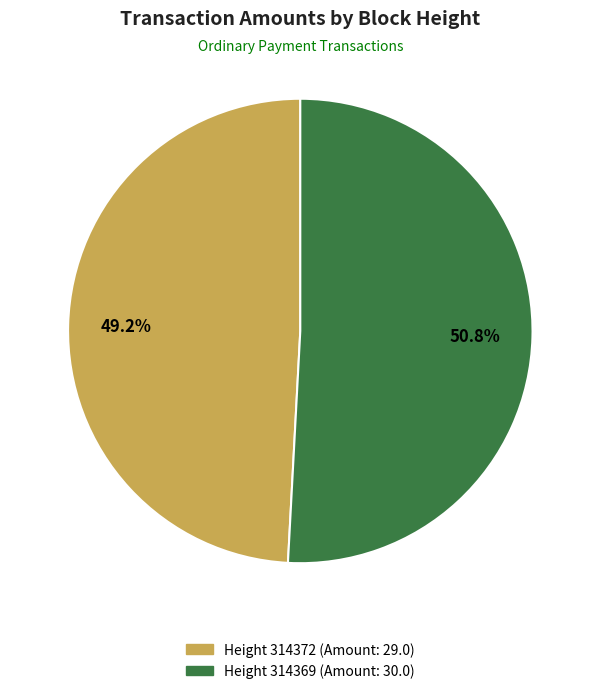

Is there a majority slice in this chart?

Yes